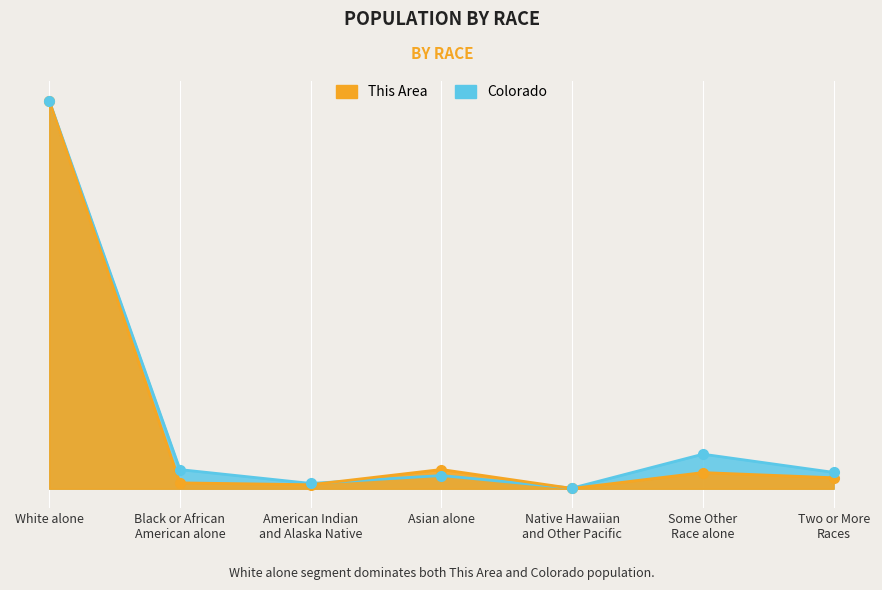

Rank the series at Some Other Race alone from highest to lowest value.

Colorado, This Area